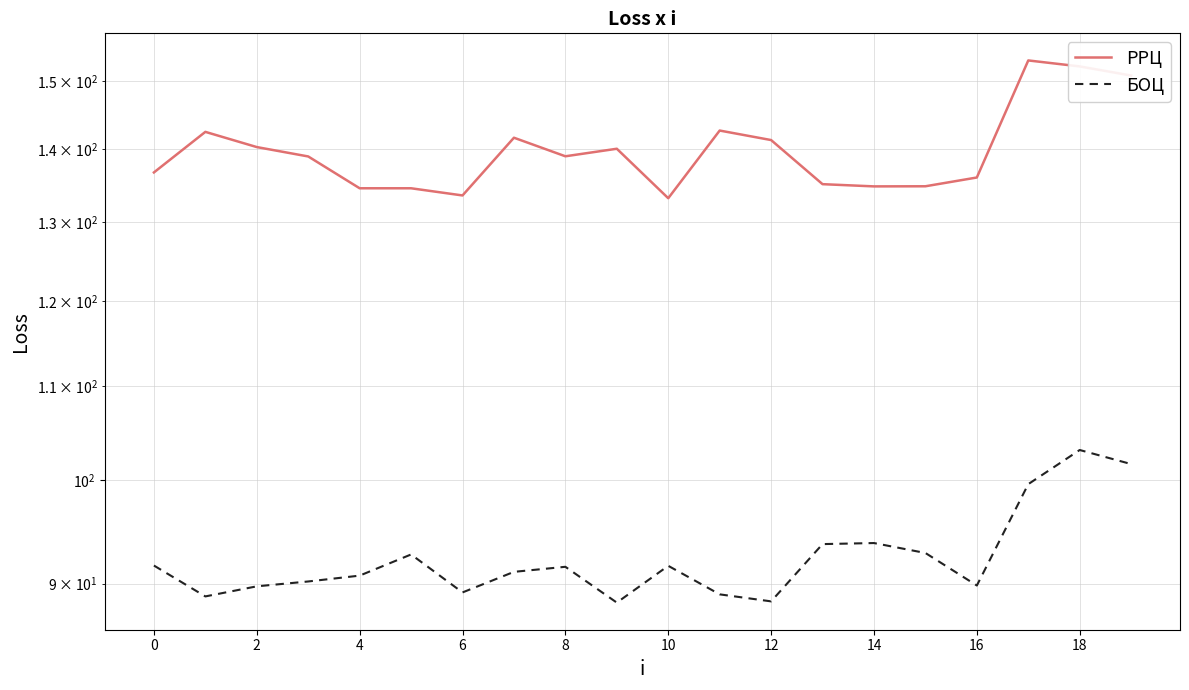

Where is БОЦ nearest to the value 95?

14